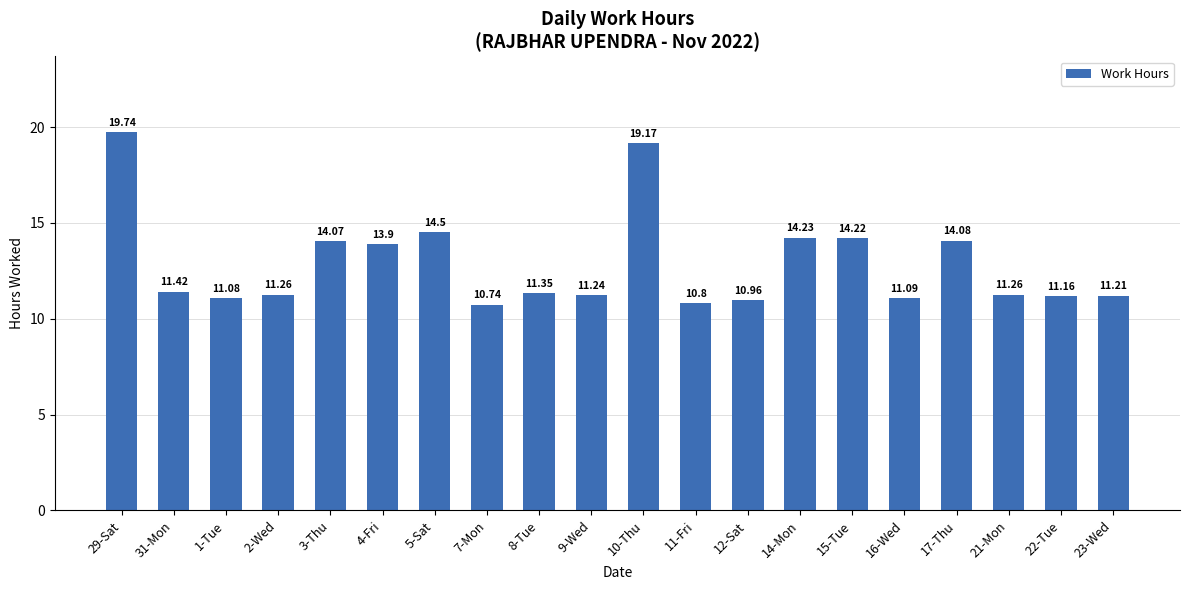

Between 2-Wed and 14-Mon, which is larger?

14-Mon